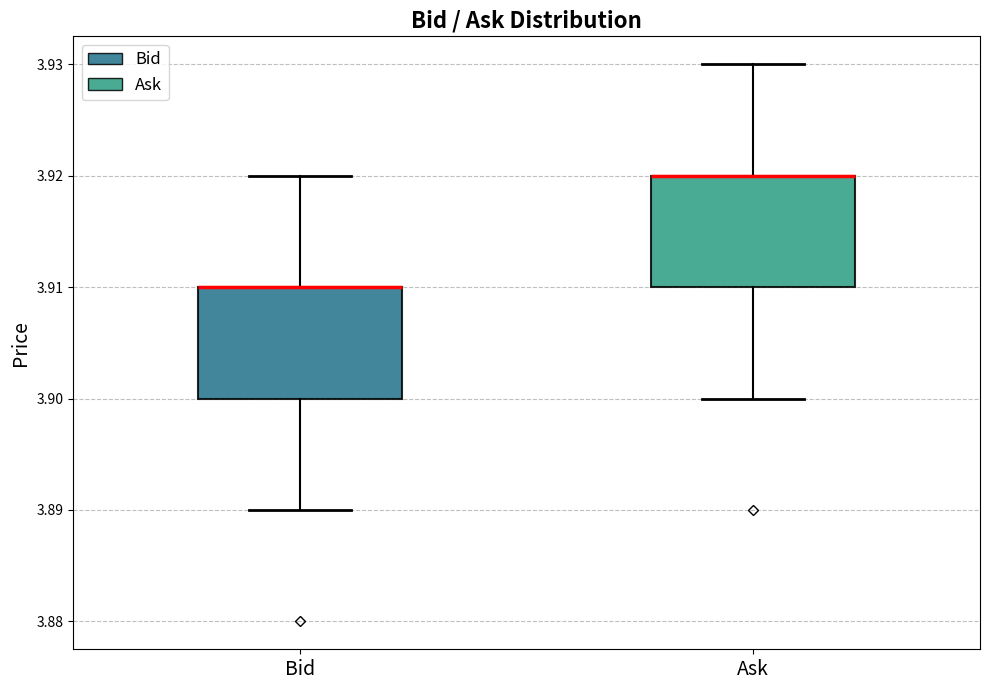

Reading left to right, read every box against the y-axis: the position of its median line, the range the box covers, and the ends of its whiskers. The values are not printed on the chart, so give them approximately, as read against the axis.

Bid: median 3.91 (drawn on the box's upper edge), box 3.90 to 3.91, whiskers 3.89 to 3.92
Ask: median 3.92 (drawn on the box's upper edge), box 3.91 to 3.92, whiskers 3.90 to 3.93